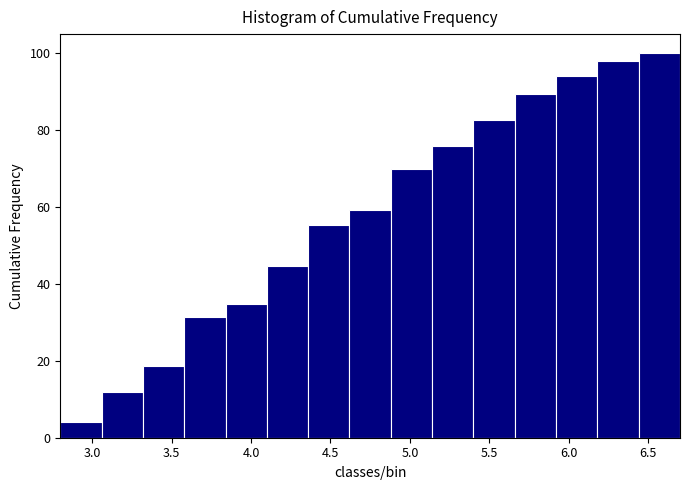

Which range on the x-axis has the tallest bar?

6.44 to 6.70